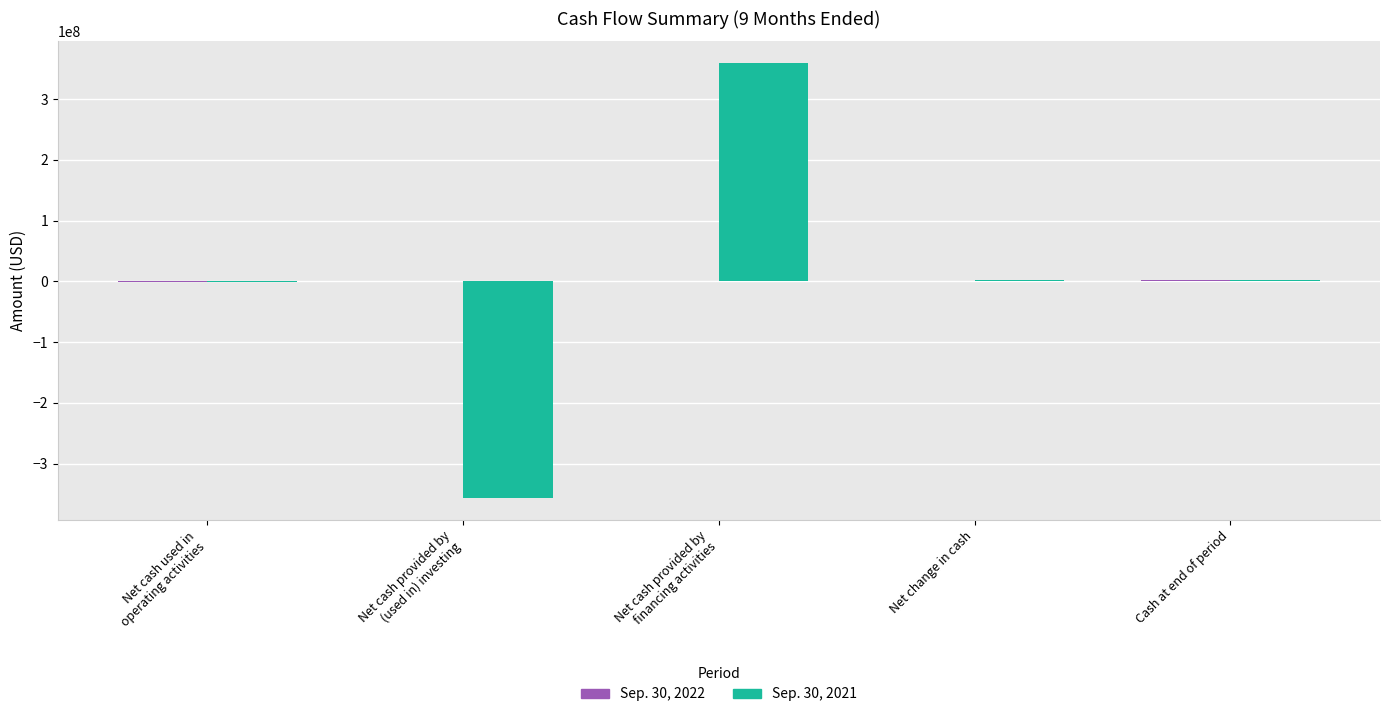

What is the spread (max minus min) of values at Cash at end of period?

519195